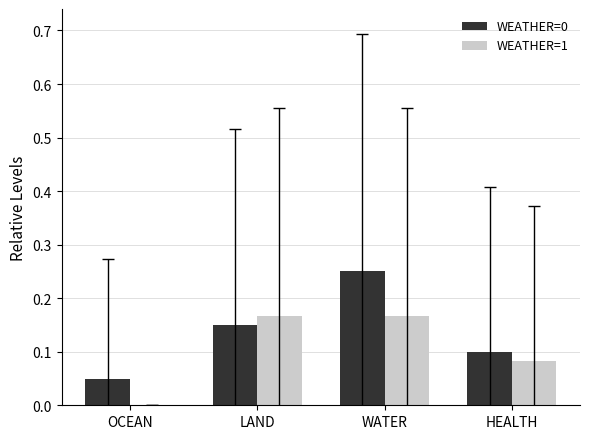

How many WEATHER=1 values are between 0 and 1?

4